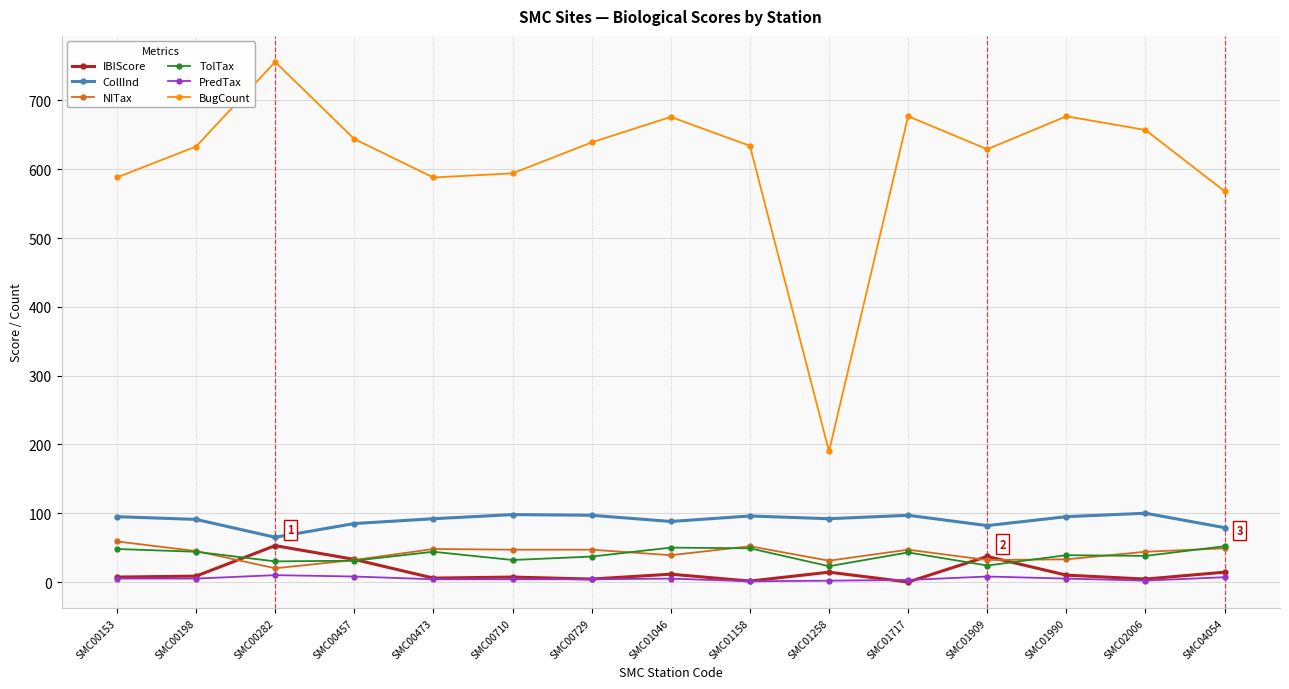

Which category has the highest value across all series?

SMC00282